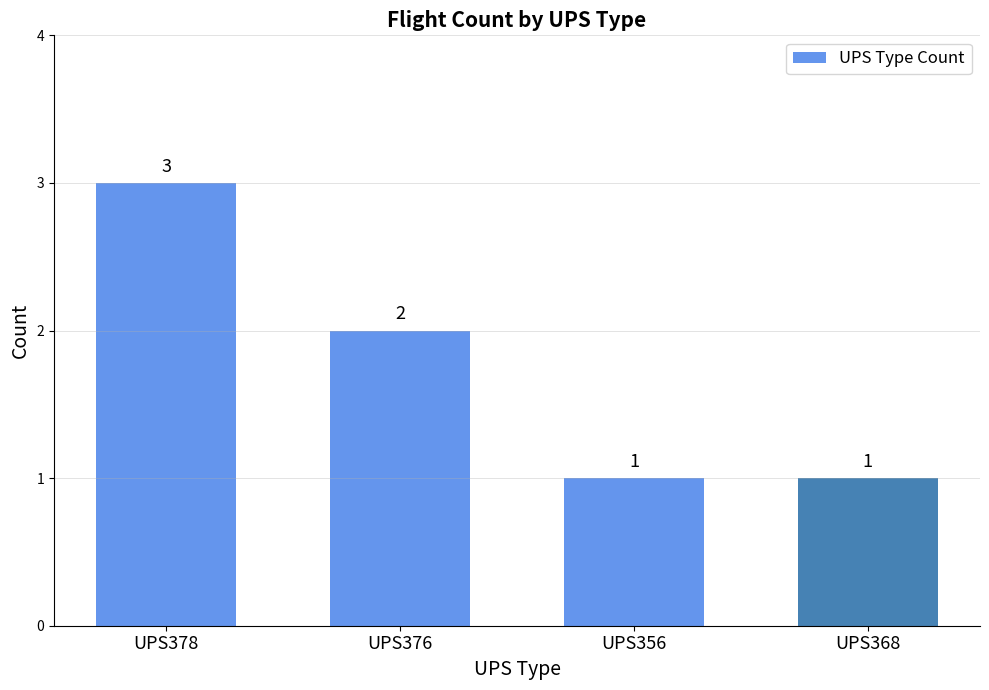

What is the difference between the maximum and minimum values?

2